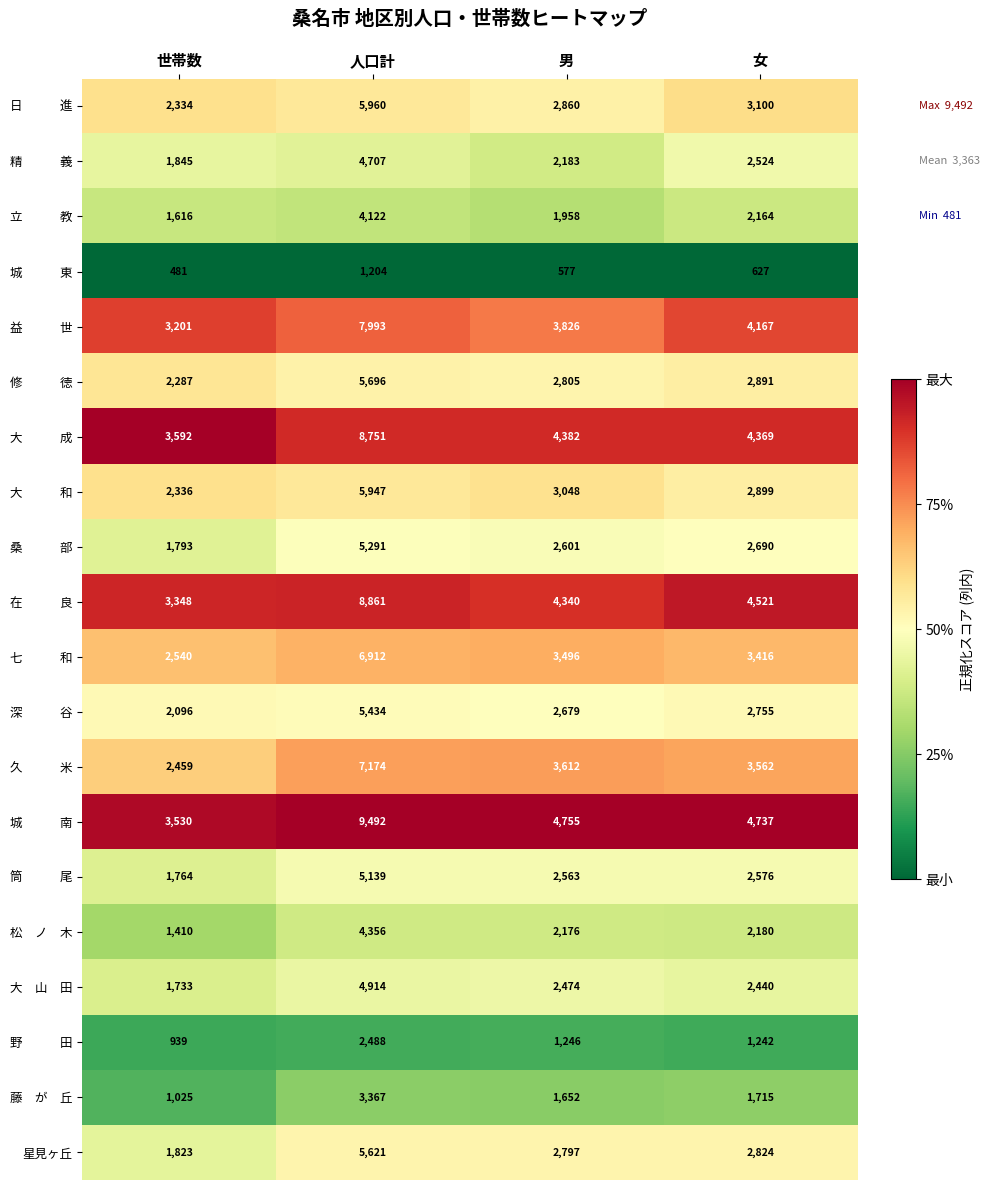

Which category has the highest value in the 星見ヶ丘 series?

人口計